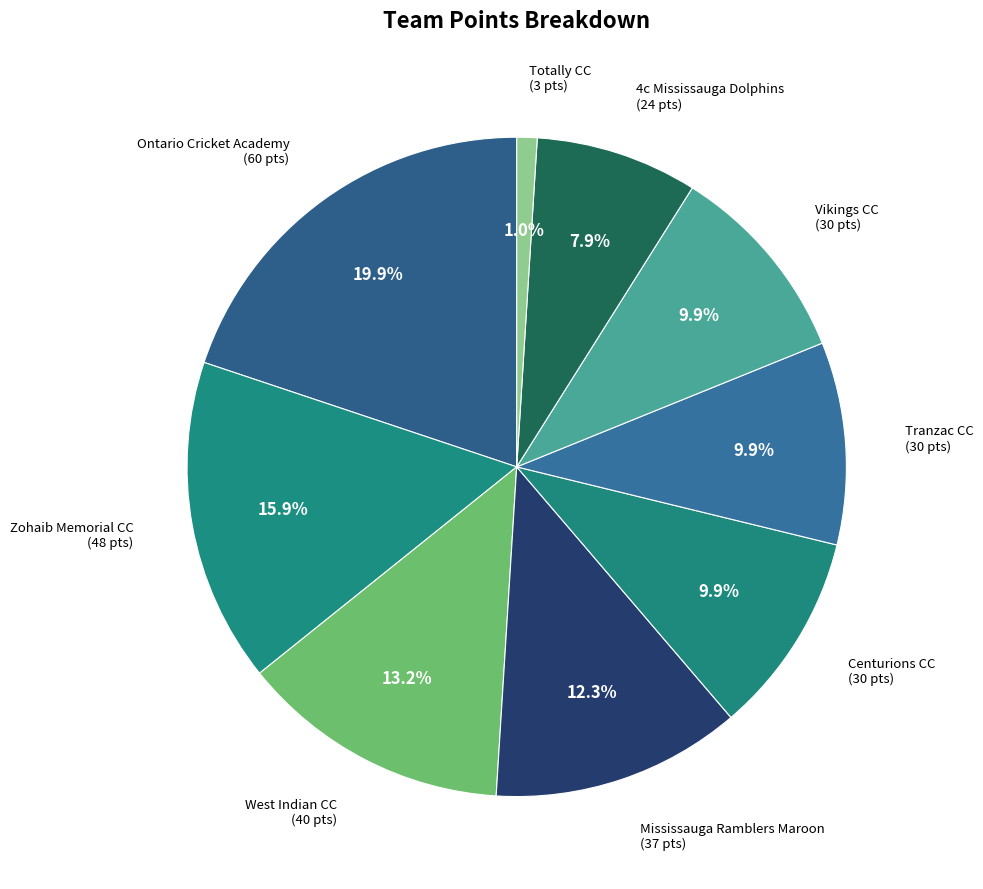

Which has a higher value, Totally CC or West Indian CC?

West Indian CC